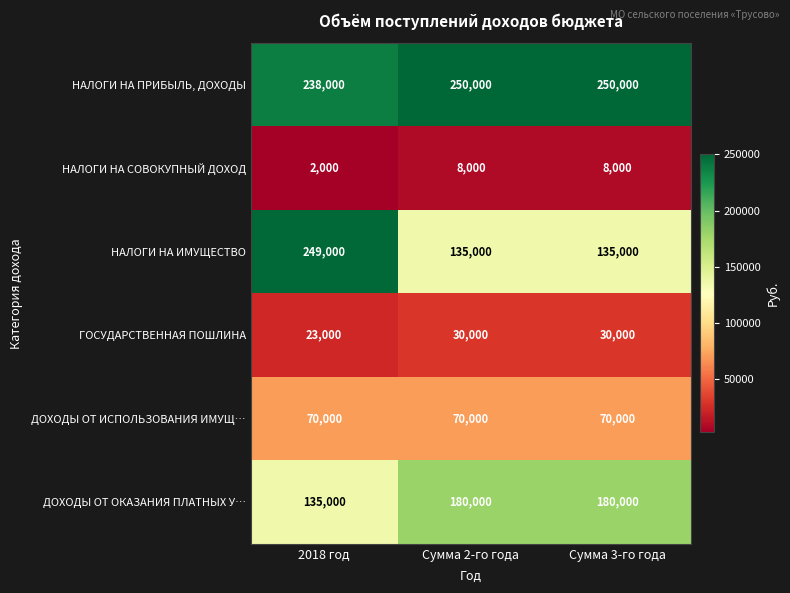

Reading left to right, extract all data points from this chart.

НАЛОГИ НА ПРИБЫЛЬ, ДОХОДЫ: 2018 год=238000	Сумма 2-го года=250000	Сумма 3-го года=250000
НАЛОГИ НА СОВОКУПНЫЙ ДОХОД: 2018 год=2000	Сумма 2-го года=8000	Сумма 3-го года=8000
НАЛОГИ НА ИМУЩЕСТВО: 2018 год=249000	Сумма 2-го года=135000	Сумма 3-го года=135000
ГОСУДАРСТВЕННАЯ ПОШЛИНА: 2018 год=23000	Сумма 2-го года=30000	Сумма 3-го года=30000
ДОХОДЫ ОТ ИСПОЛЬЗОВАНИЯ ИМУЩ…: 2018 год=70000	Сумма 2-го года=70000	Сумма 3-го года=70000
ДОХОДЫ ОТ ОКАЗАНИЯ ПЛАТНЫХ У…: 2018 год=135000	Сумма 2-го года=180000	Сумма 3-го года=180000